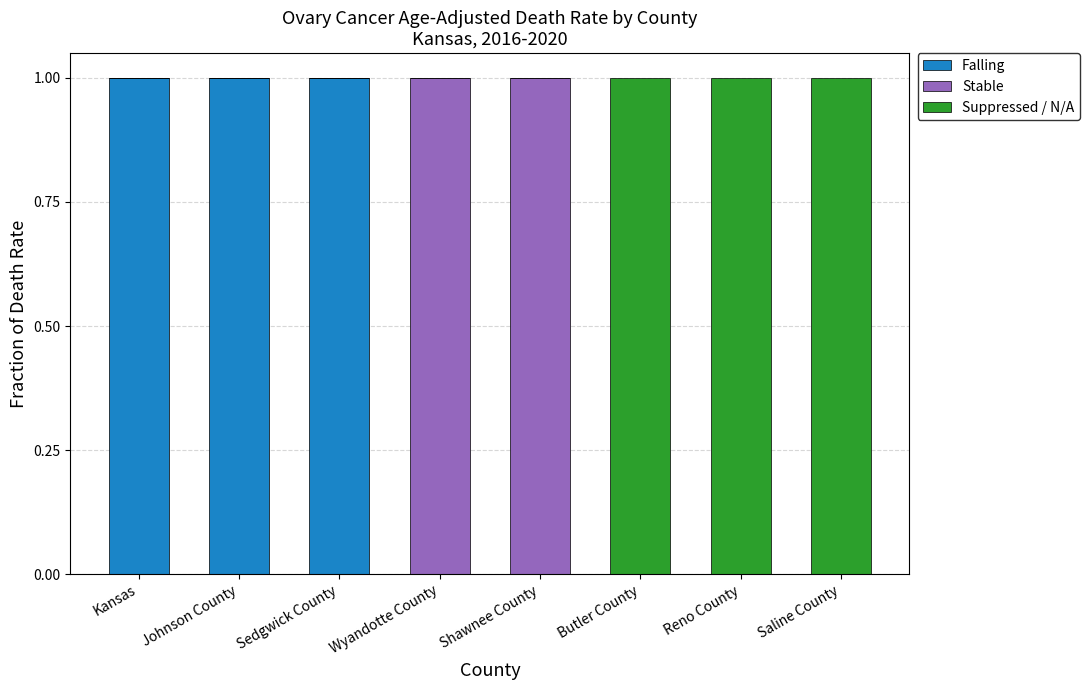

Reading right to left, what are the values for Falling?

Saline County=0	Reno County=0	Butler County=0	Shawnee County=0	Wyandotte County=0	Sedgwick County=1	Johnson County=1	Kansas=1